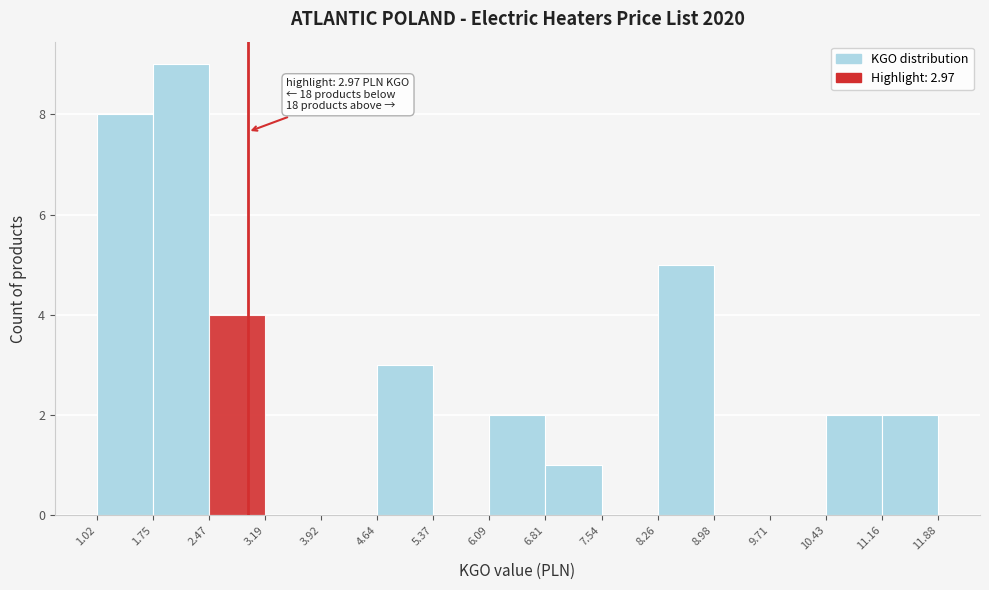

Which range on the x-axis has the tallest bar?

1.75 to 2.47